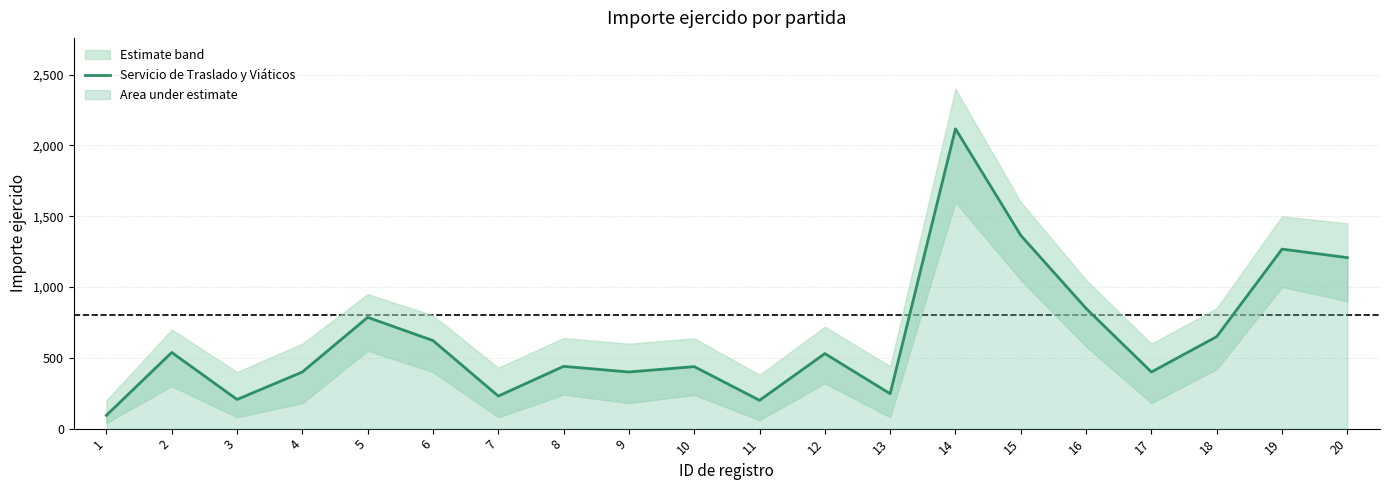

Does the chart display data point markers on the line(s)?

No